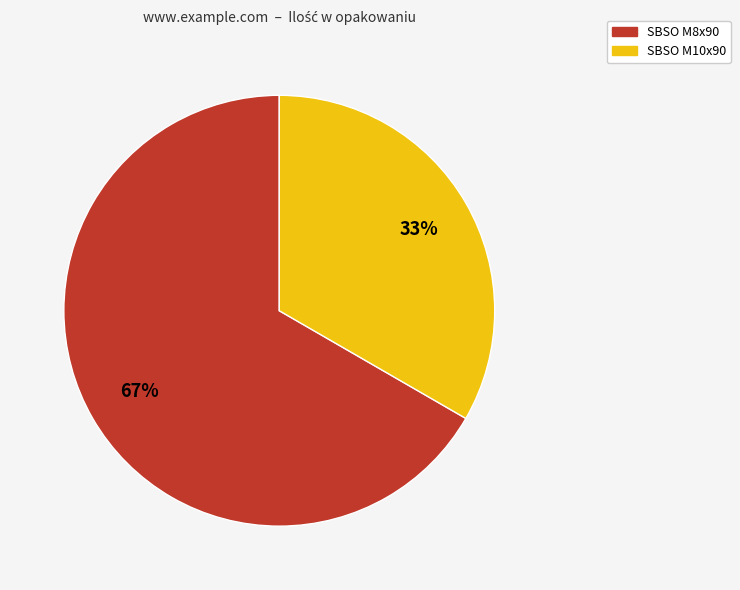

Is it true that SBSO M8x90 is 67% of the pie?

True